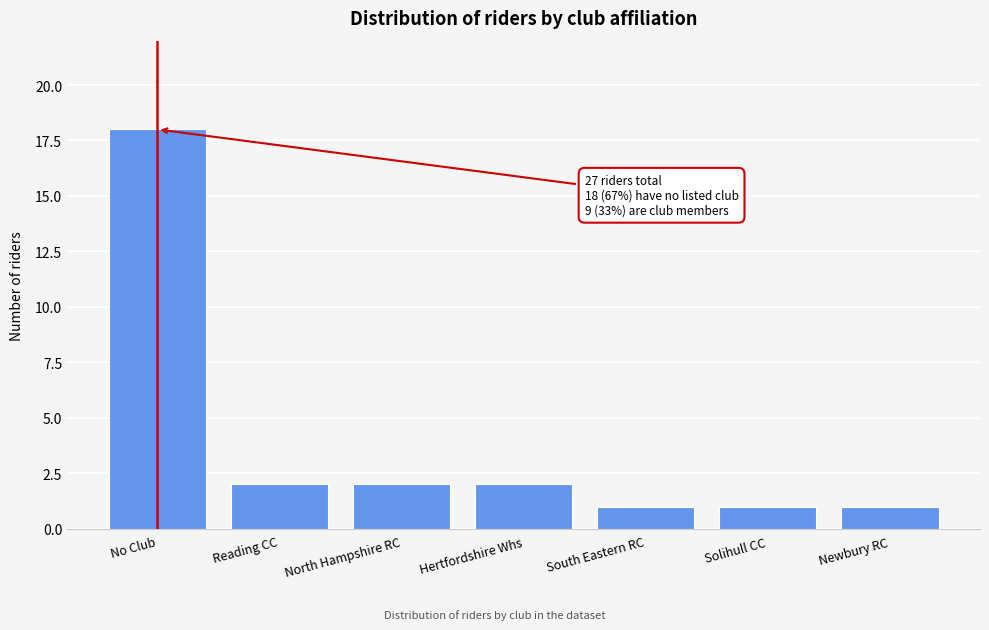

Reading left to right, list all the values displayed in this chart.

18	2	2	2	1	1	1